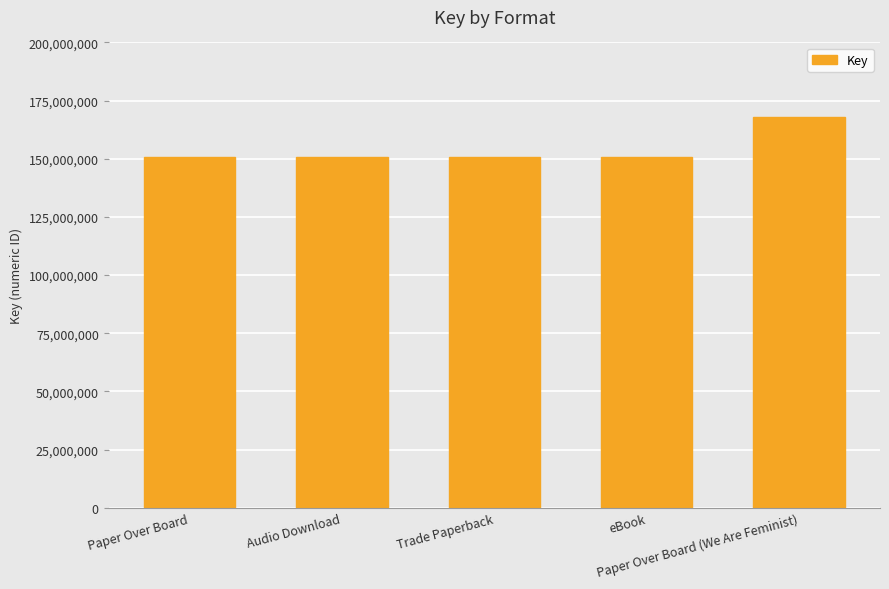

Reading right to left, extract all data points from this chart.

Paper Over Board (We Are Feminist)=167755695	eBook=150952265	Trade Paperback=150952265	Audio Download=150952265	Paper Over Board=150952265